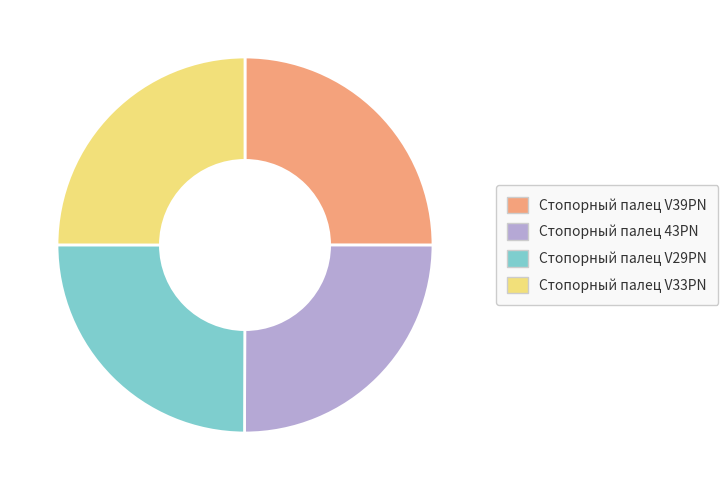

Does Стопорный палец V39PN account for over 50% of the chart?

No